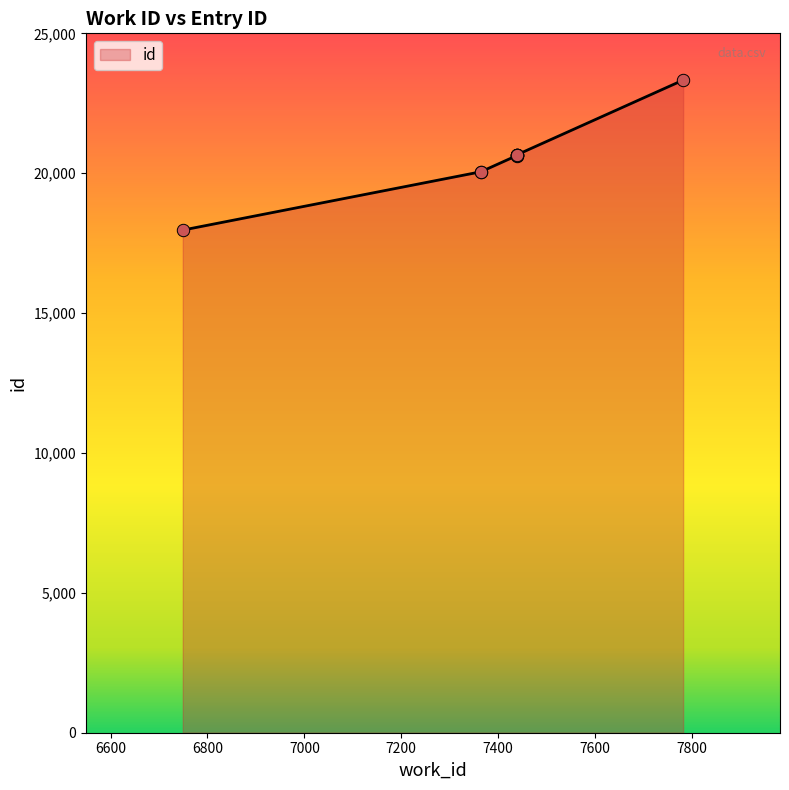

Approximately how many times larger is the value at 7439 compared to 7365?

1.0